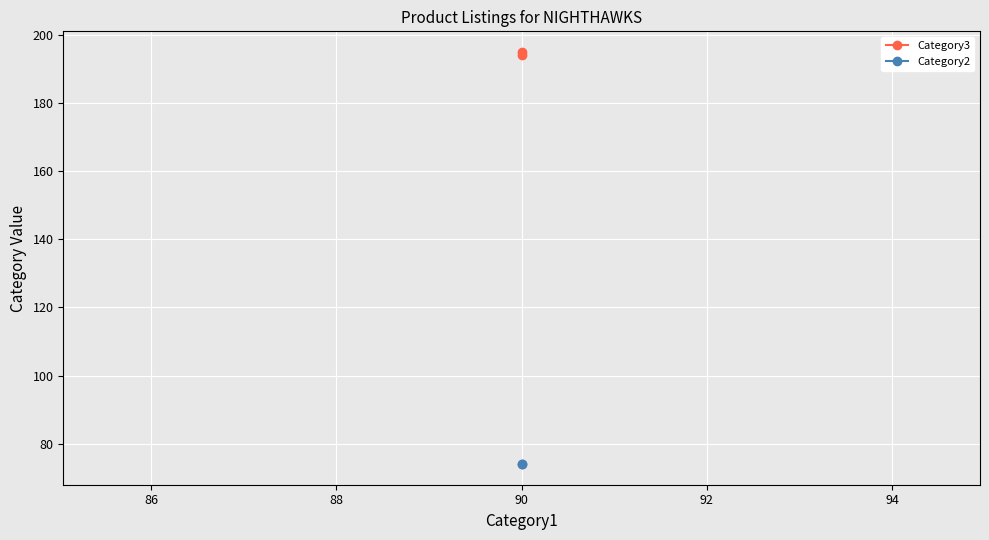

What is the value of the Category2 point at the 1st from the left?

74